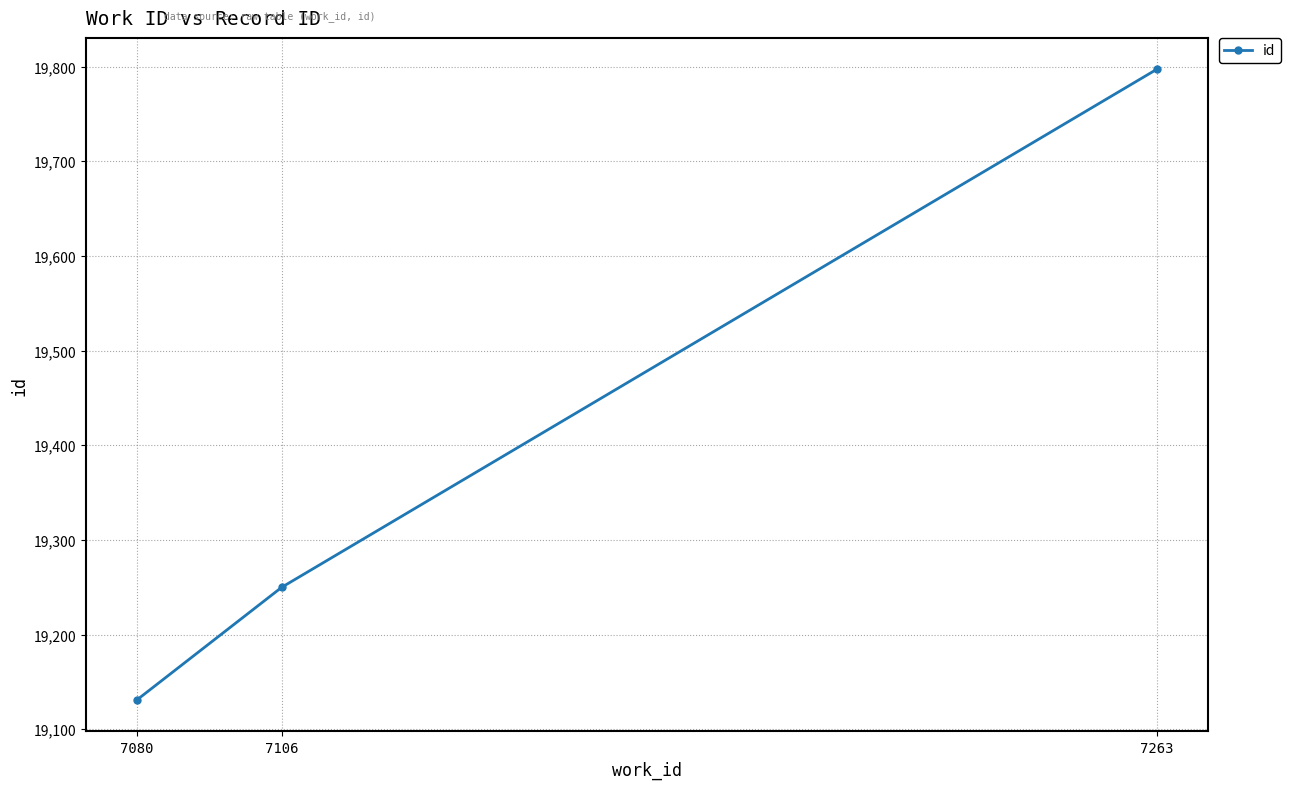

Reading right to left, what are all the values shown in this chart?

19797	19250	19131